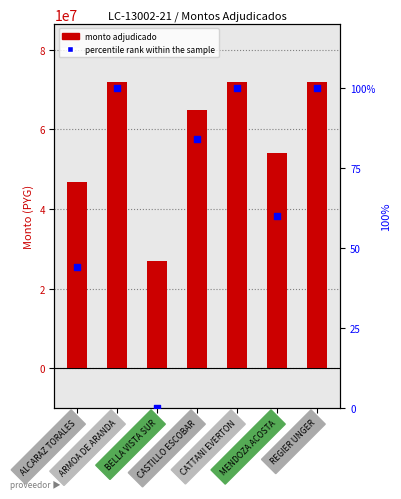

Is the value of monto_adjudicado at ALCARAZ TORALES greater than the value of percentile rank within the sample at BELLA VISTA SUR?

Yes